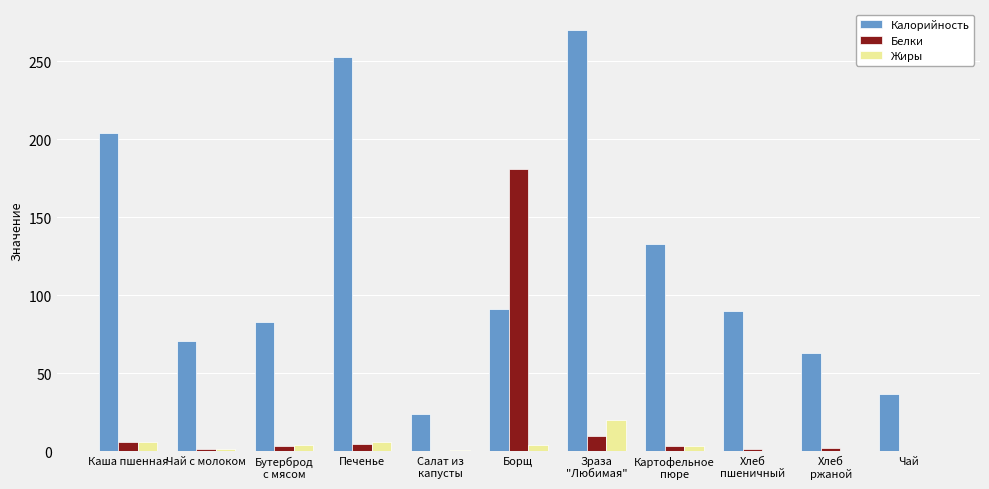

Count the number of categories in the chart.

11